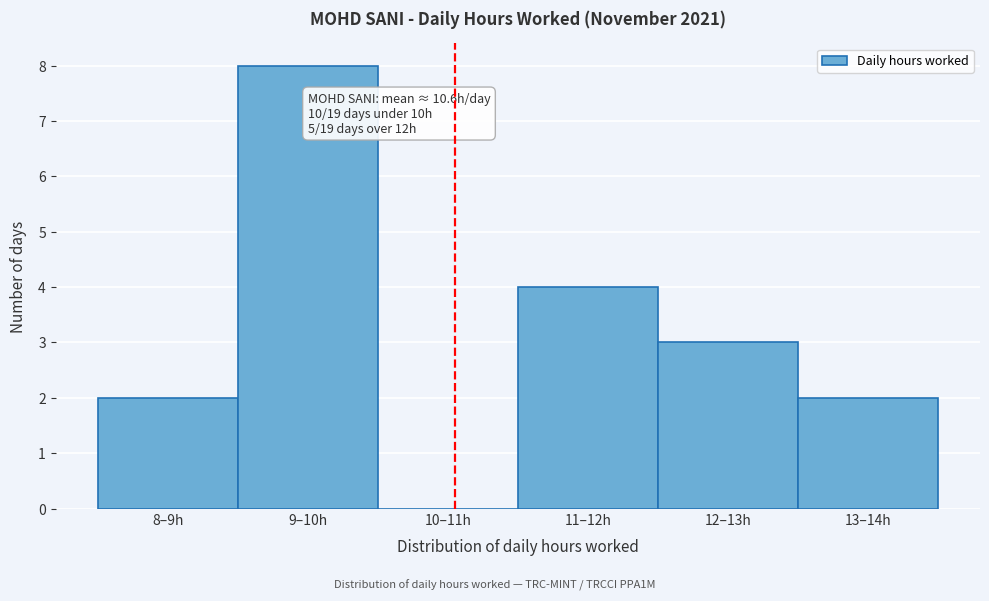

Reading right to left, what are all the values shown in this chart?

13–14h=2	12–13h=3	11–12h=4	10–11h=0	9–10h=8	8–9h=2